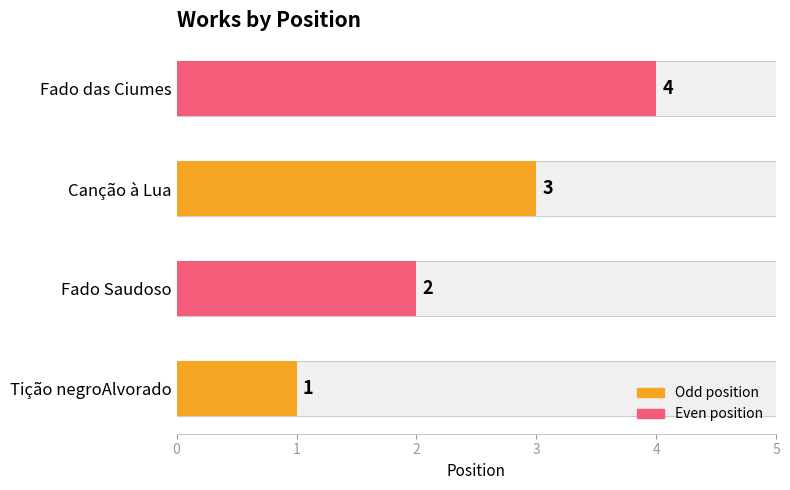

How many values are between 2 and 4?

3